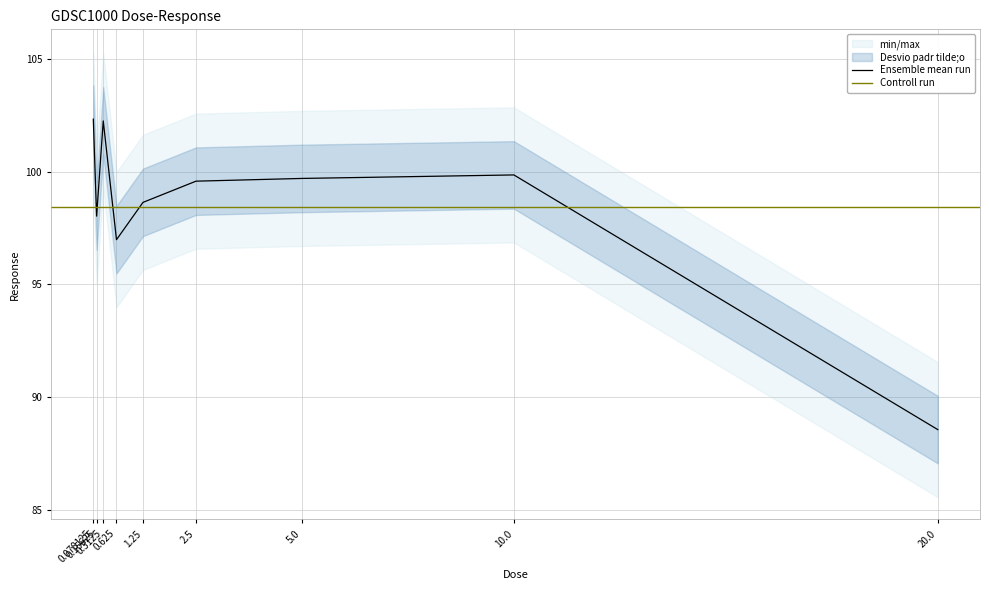

What is the minimum value shown in the chart?

88.6